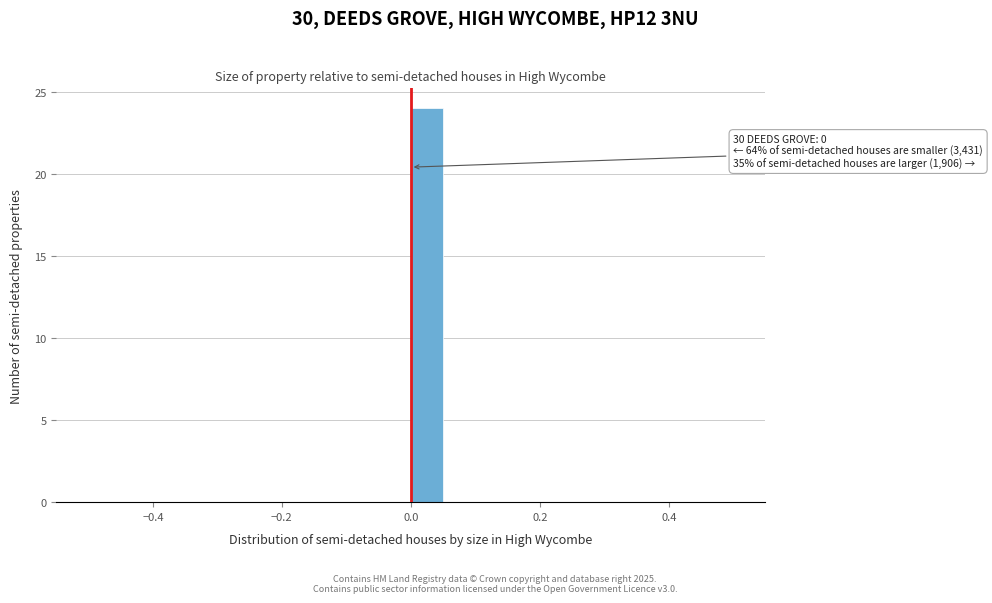

Around what value on the x-axis is the tallest bar? Give the approximate position of its centre, as read against the axis.

0.02